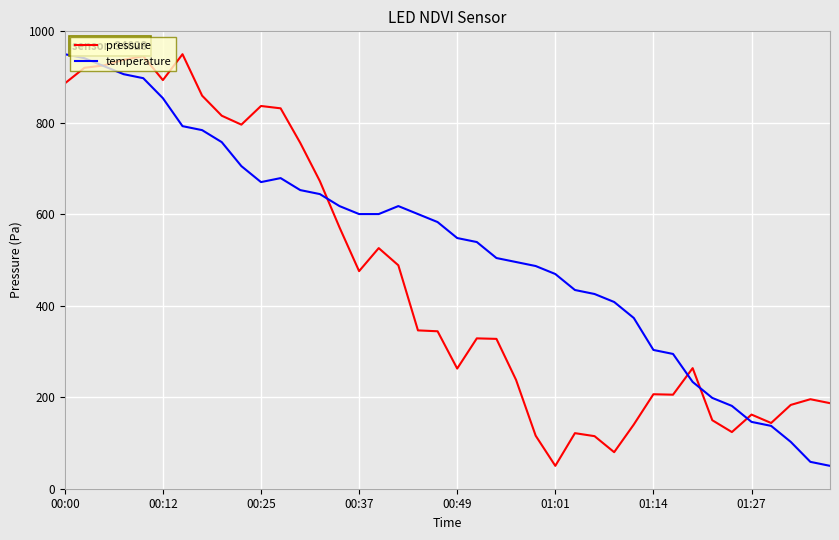

What is the lowest value of the pressure series?

50.0